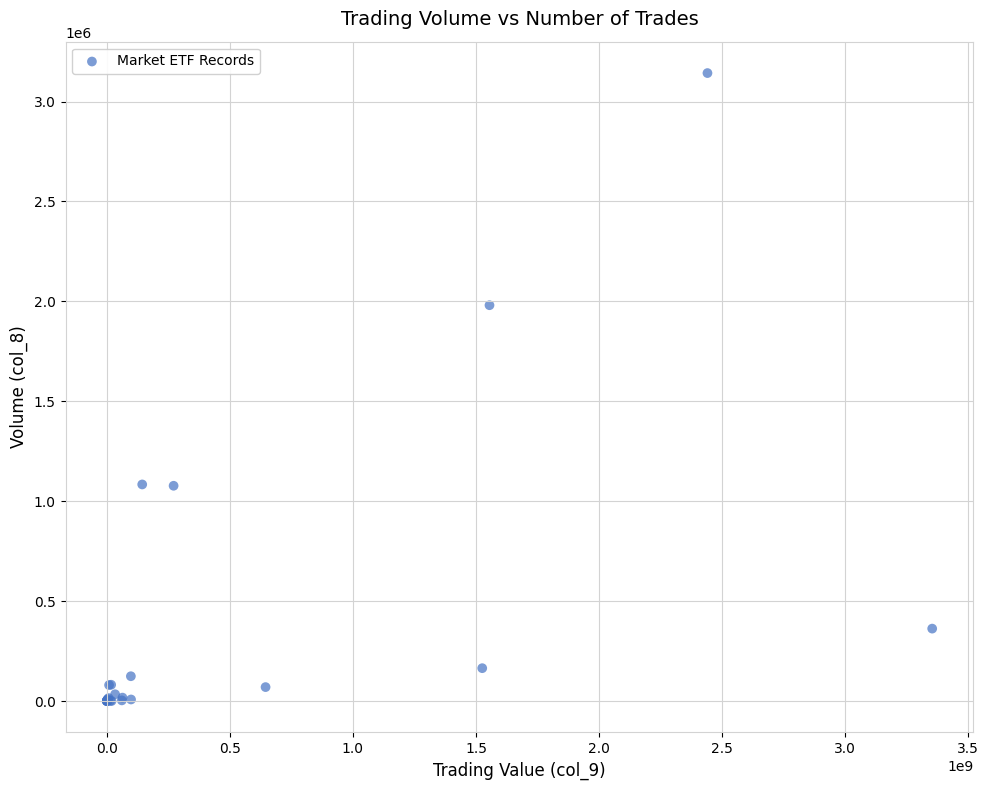

What Y value in the scatter plot is closest to 1571295?

1980850